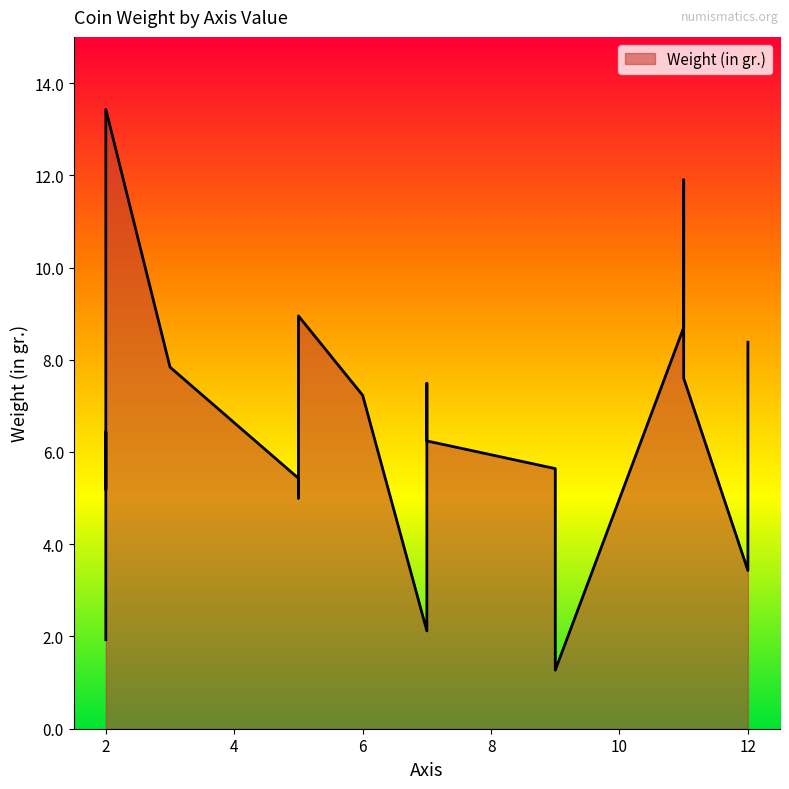

Rank the categories by value from lowest to highest.

9, 2, 7, 9, 12, 2, 5, 2, 5, 5, 9, 7, 2, 6, 7, 11, 3, 12, 11, 5, 11, 2